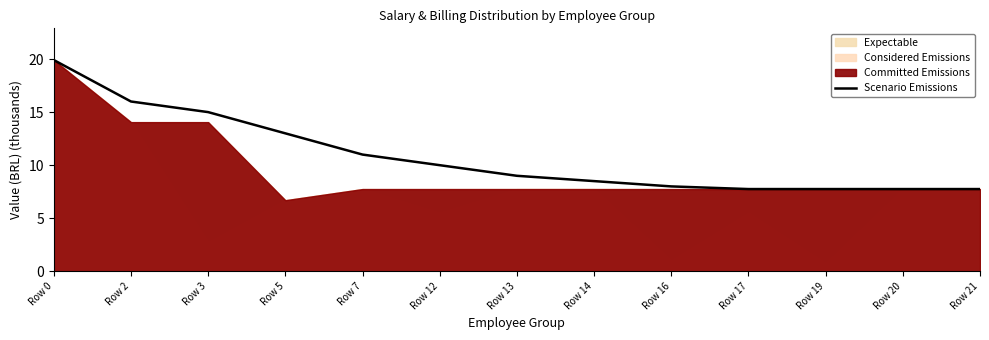

Is it true that Scenario Emissions equals 15.0 at Row 13?

False